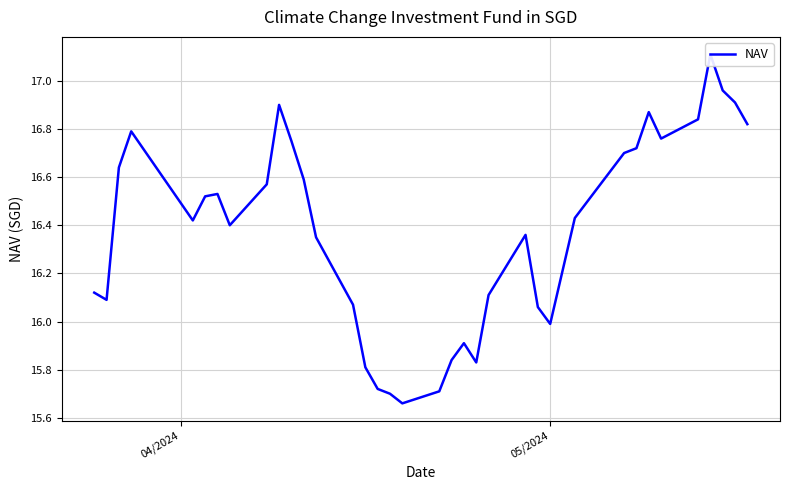

The chart shows a value of 5.6 at 29. True or false?

False